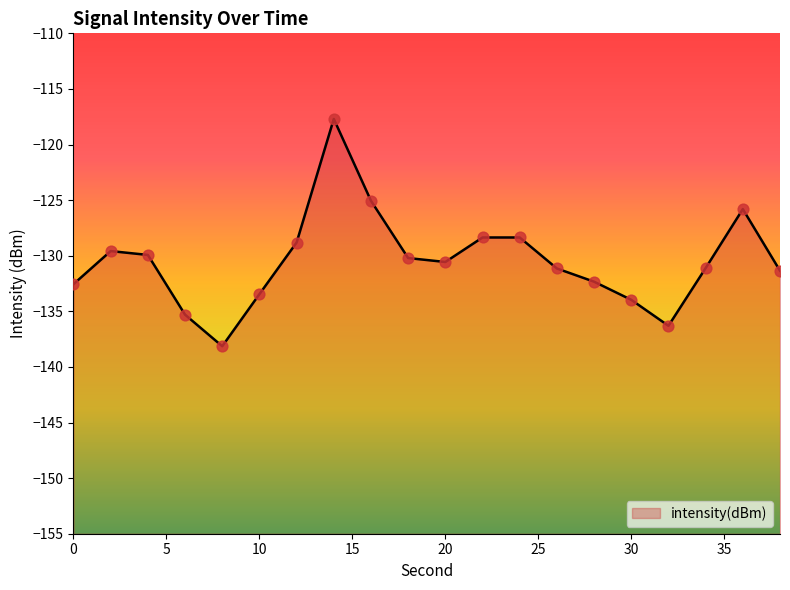

Between 38 and 36, which is larger?

36